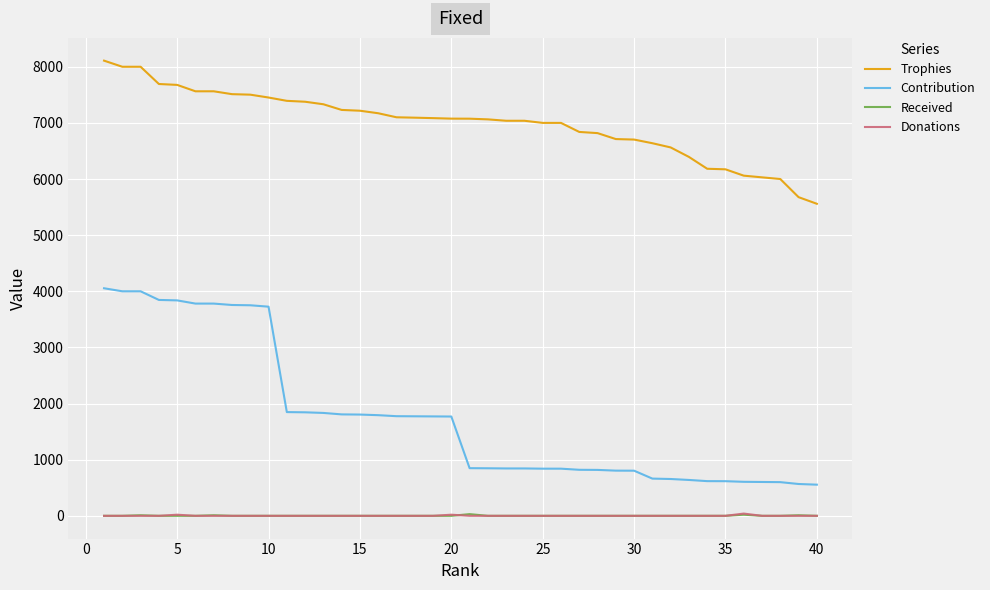

Which series has the largest total across all categories?

Trophies